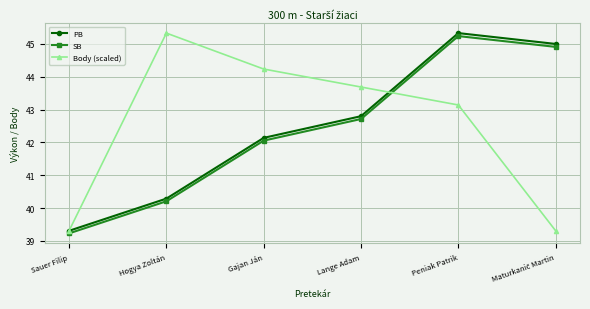

Which category has the highest value in the Body (scaled) series?

Hogya Zoltán